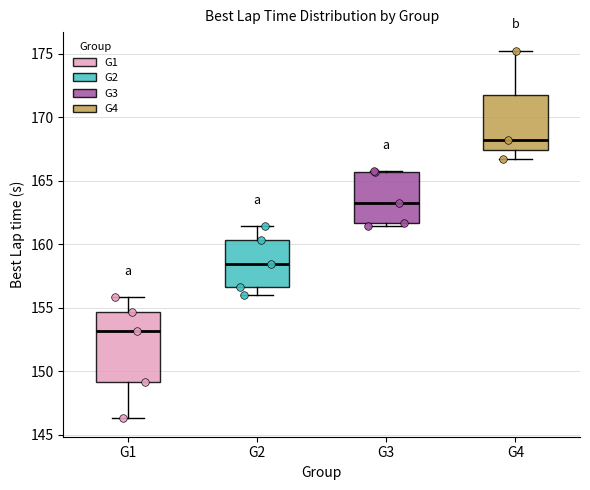

Reading left to right, read every box against the y-axis: the position of its median line, the range the box covers, and the ends of its whiskers. The values are not printed on the chart, so give them approximately, as read against the axis.

G1: median 153.0, box 149.0 to 154.5, whiskers 146.5 to 156.0
G2: median 158.5, box 156.5 to 160.5, whiskers 156.0 to 161.5
G3: median 163.0, box 161.5 to 165.5, whiskers 161.5 (just below the box's lower edge) to 165.5
G4: median 168.0, box 167.5 to 171.5, whiskers 166.5 to 175.5